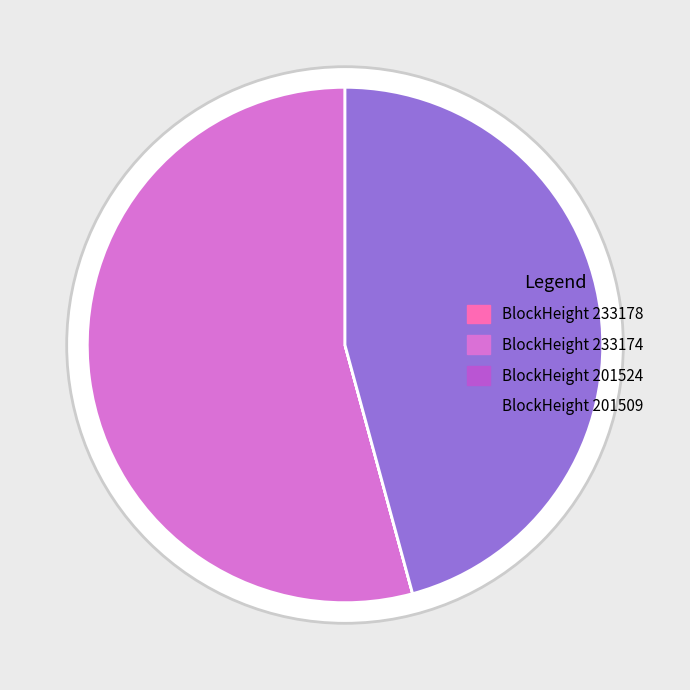

Which slice is the largest?

233174